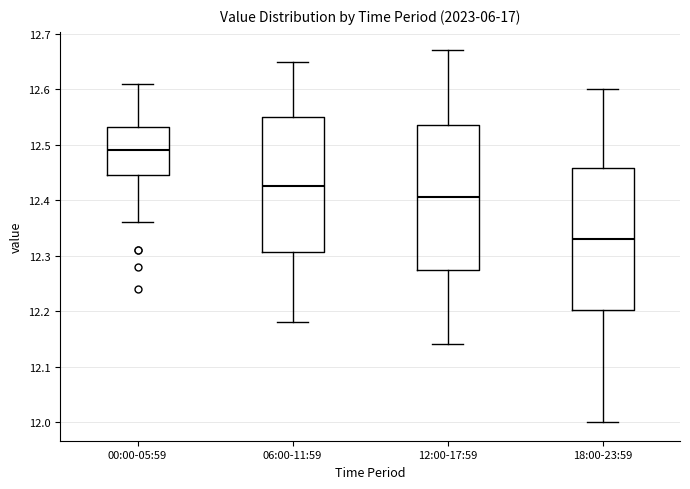

Where is the lower edge of the box for 12:00-17:59 on the y-axis? The values are not printed on the chart, so give them approximately, as read against the axis.

12.28